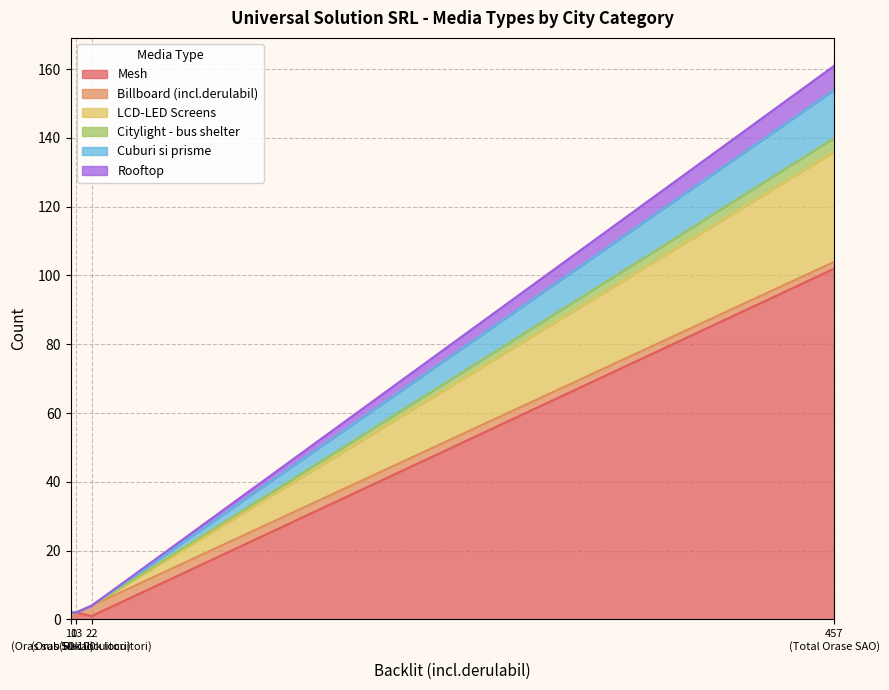

Reading left to right, extract all data points from this chart.

Mesh: Total Orase SAO=102	Rural=2	Oras 50-100k locuitori=1	Oras sub 50k locuitori=0
Billboard (incl.derulabil): Total Orase SAO=2	Rural=0	Oras 50-100k locuitori=3	Oras sub 50k locuitori=0
LCD-LED Screens: Total Orase SAO=32	Rural=0	Oras 50-100k locuitori=0	Oras sub 50k locuitori=2
Citylight - bus shelter: Total Orase SAO=4	Rural=0	Oras 50-100k locuitori=0	Oras sub 50k locuitori=0
Cuburi si prisme: Total Orase SAO=14	Rural=0	Oras 50-100k locuitori=0	Oras sub 50k locuitori=0
Rooftop: Total Orase SAO=7	Rural=0	Oras 50-100k locuitori=0	Oras sub 50k locuitori=0